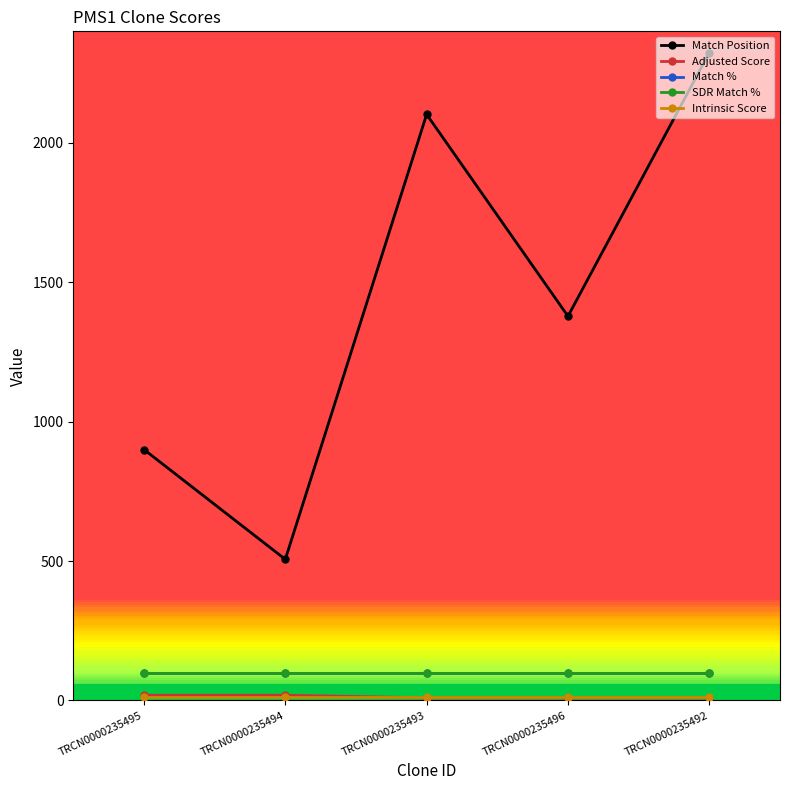

True or false: SDR Match % and Match Position intersect in this chart.

False